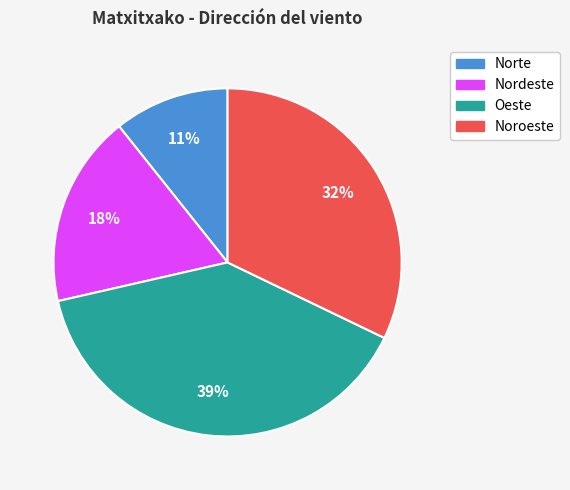

Combined, do Norte and Noroeste account for over 50%?

No